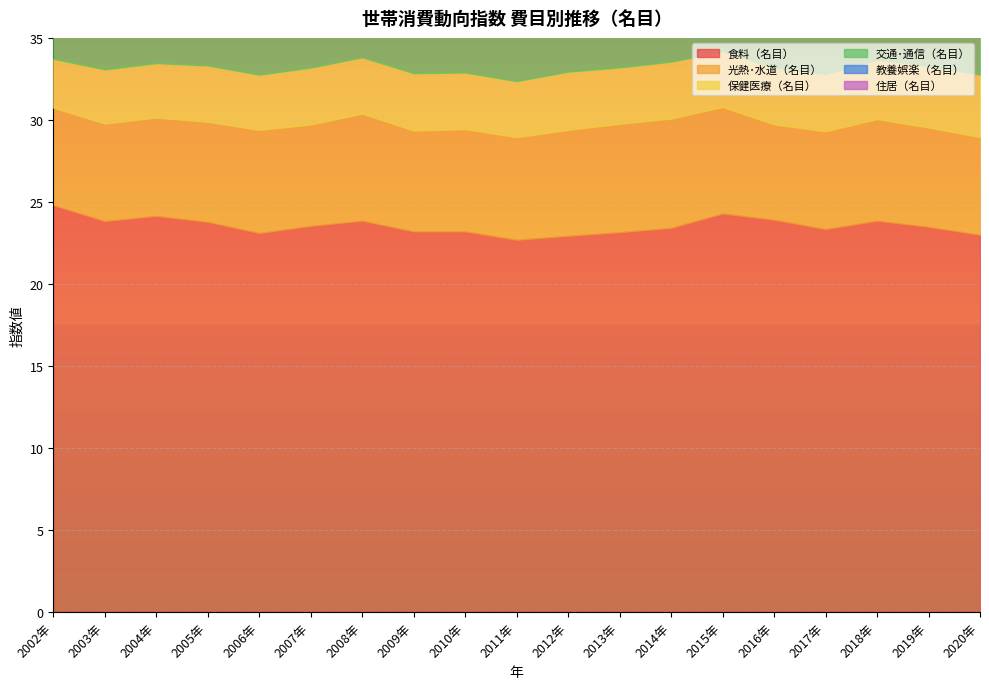

What is the difference between the 光熱･水道（名目） values at 2007年 and 2020年?

0.2